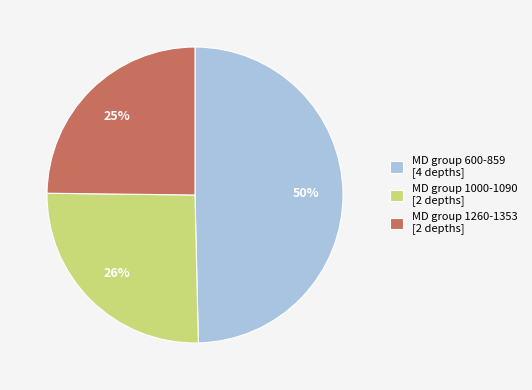

To the nearest percent, what portion does MD group 1000-1090 [2 depths] represent?

26%